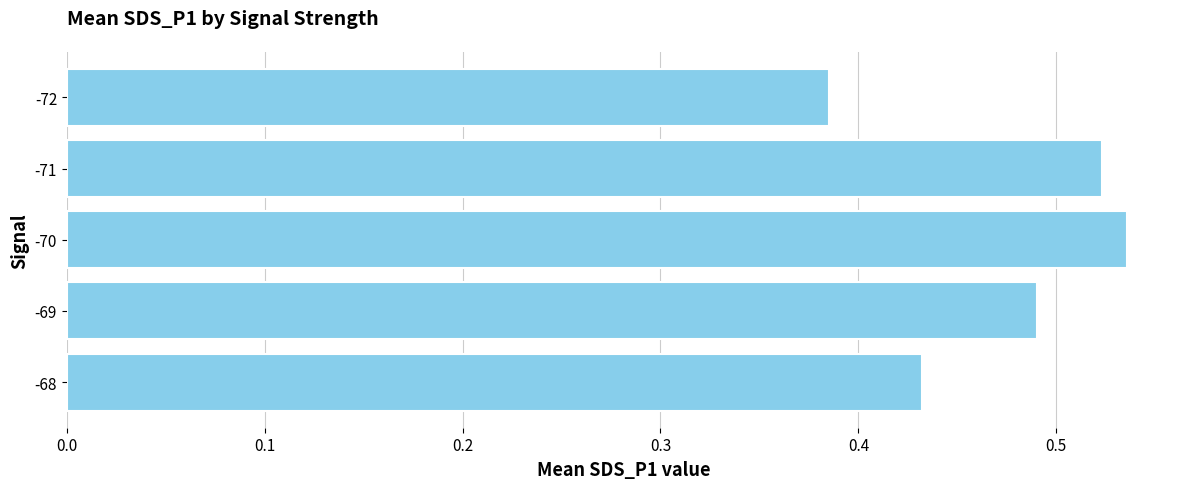

Which label corresponds to the smallest value in the chart?

-72